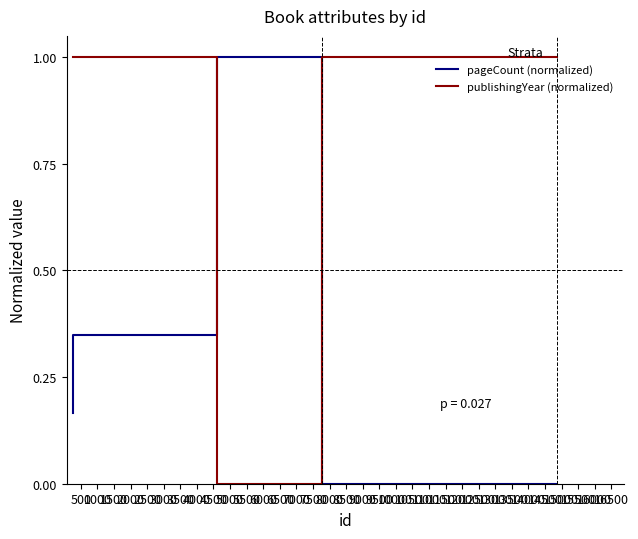

How many times do pageCount (normalized) and publishingYear (normalized) cross each other?

2